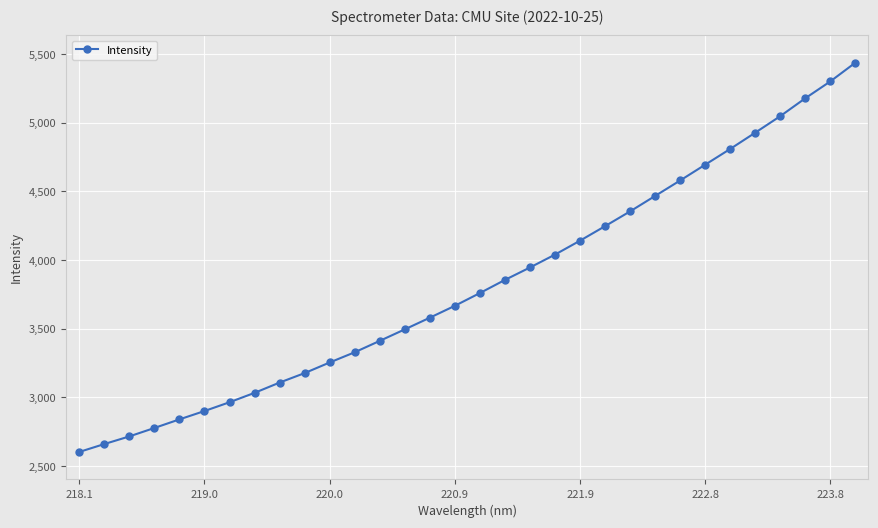

What is the value of the 30th point from the left?

5178.4